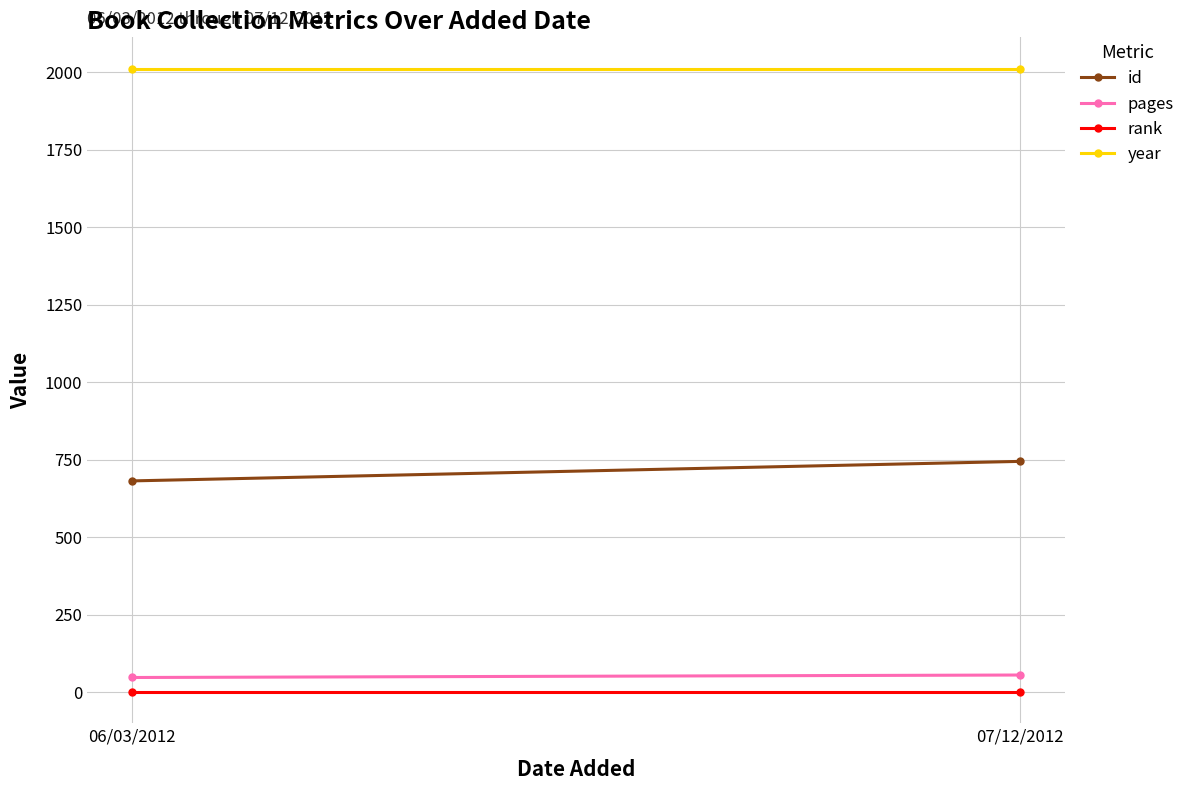

Reading left to right, list all the values displayed in this chart.

id: 06/03/2012=682	07/12/2012=745
pages: 06/03/2012=48	07/12/2012=56
rank: 06/03/2012=1	07/12/2012=1
year: 06/03/2012=2012	07/12/2012=2012